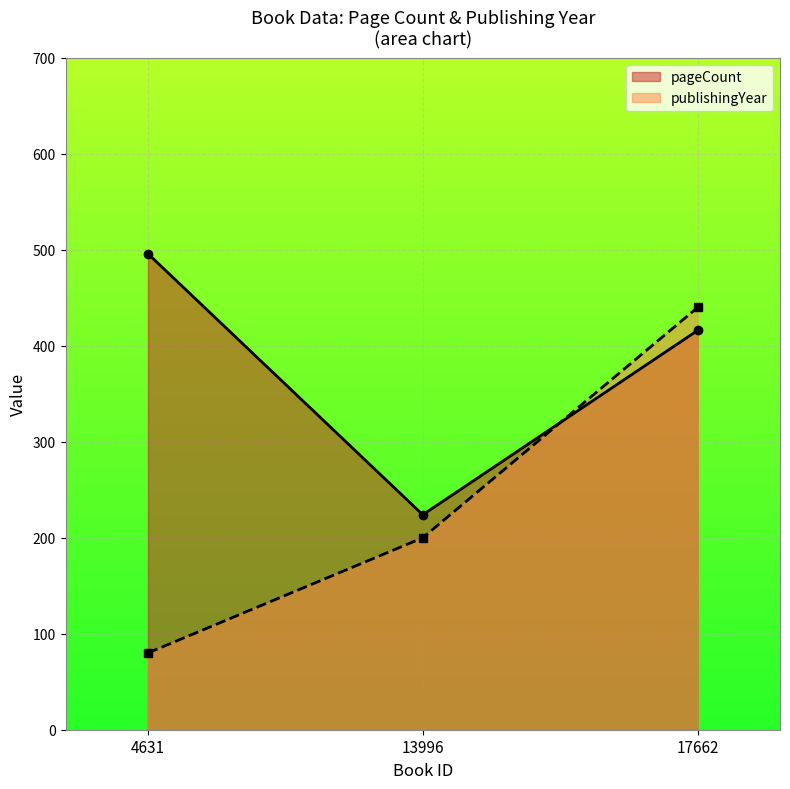

How many data points does each series have?

3